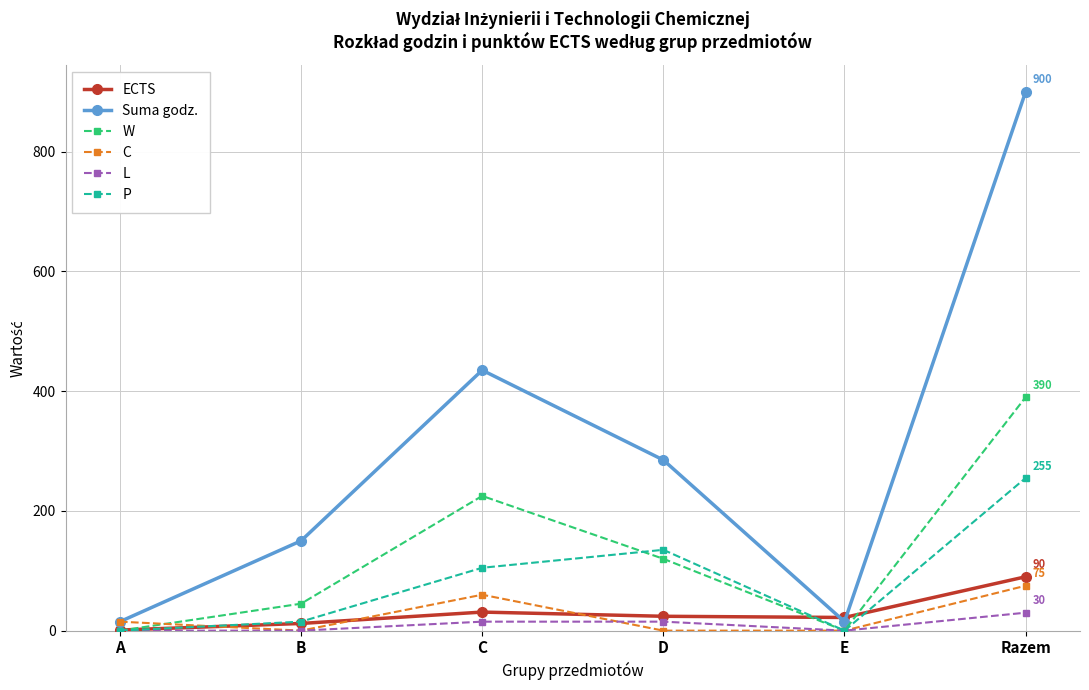

True or false: Suma godz. and L cross at least once.

False